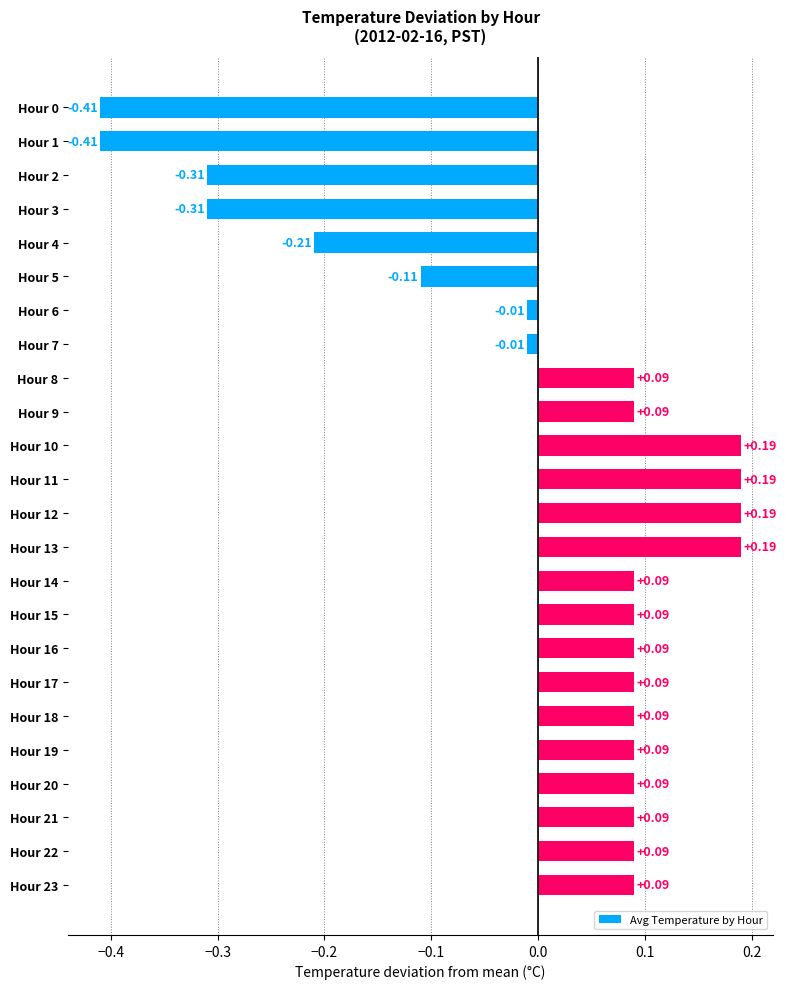

Between Hour 2 and Hour 9, which is larger?

Hour 9